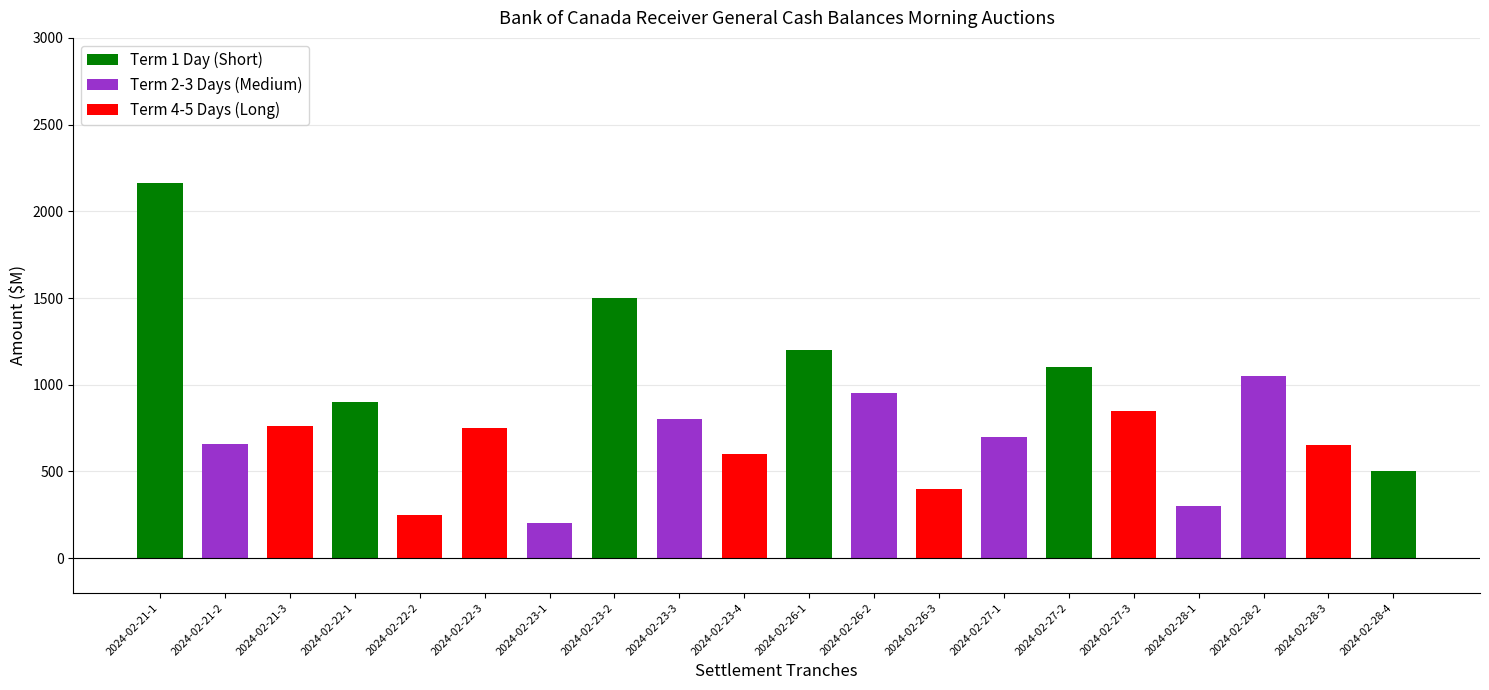

Is it true that the value at 2024-02-23-2 is 2578?

False